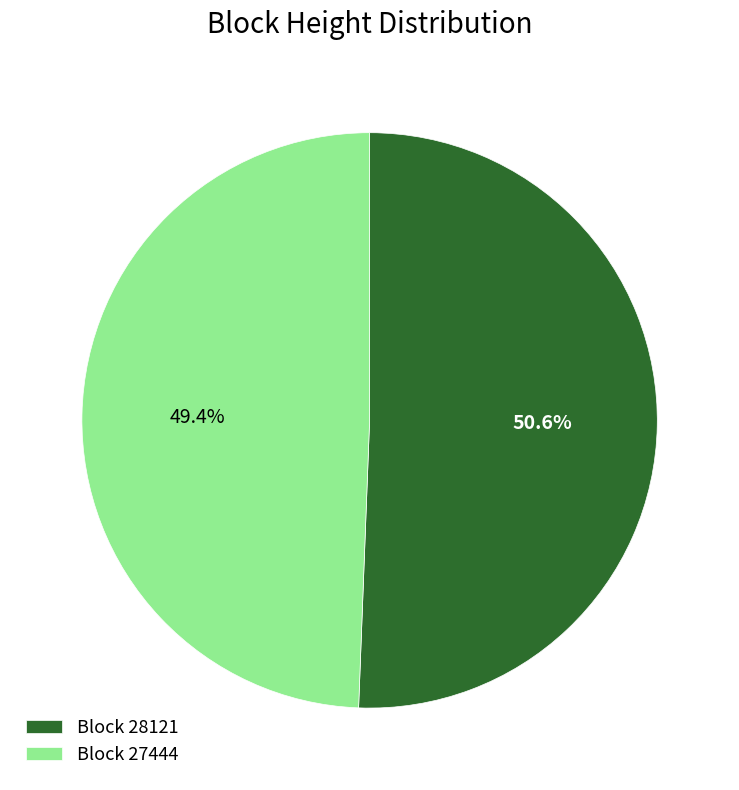

Which has a higher value, Block 27444 or Block 28121?

Block 28121